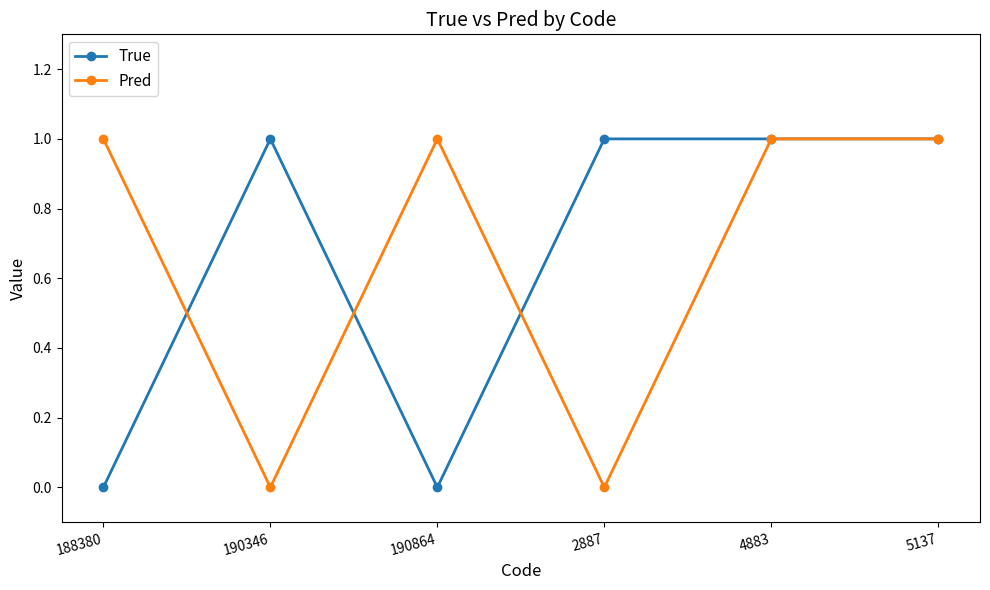

Reading left to right, what are all the values shown in this chart?

True: 0	1	0	1	1	1
Pred: 1	0	1	0	1	1